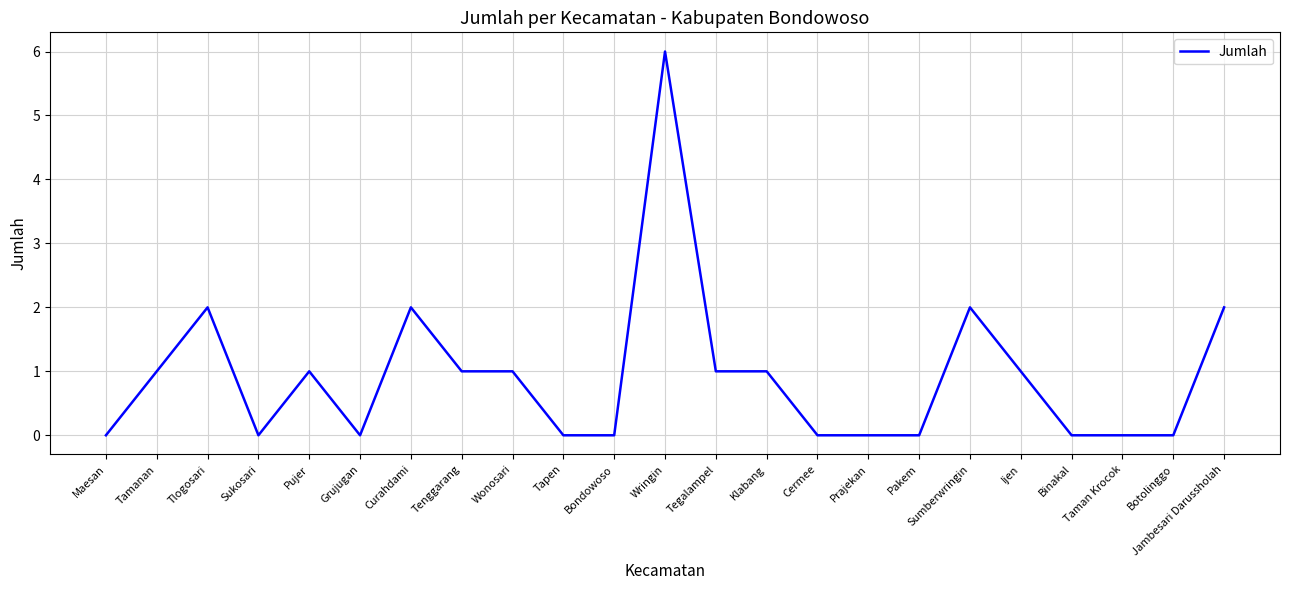

What is the difference between the maximum and minimum values?

6